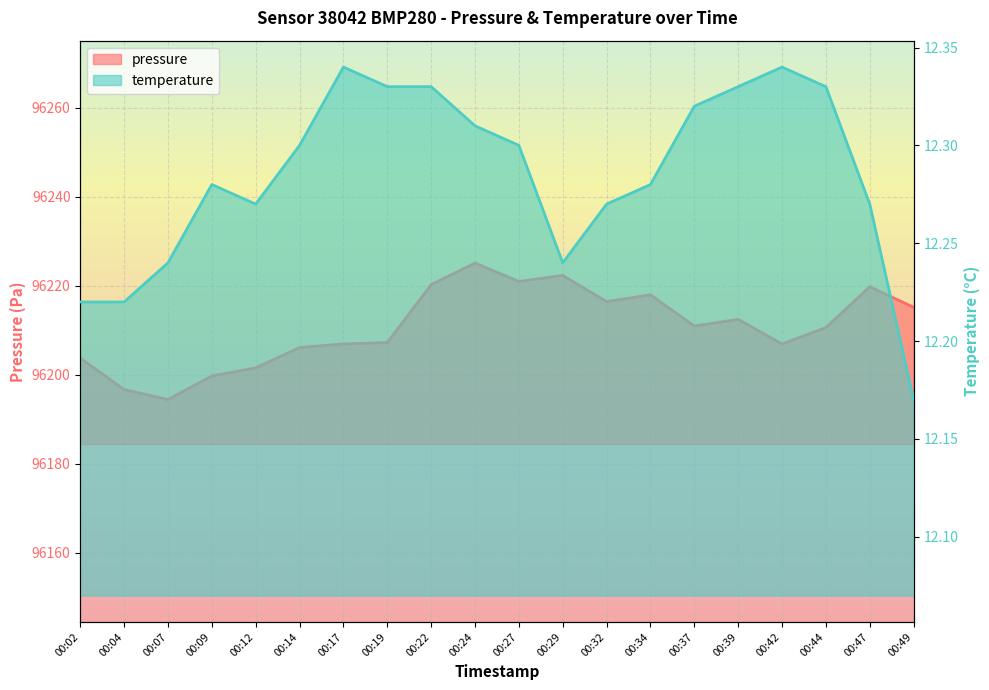

In temperature, how many points are higher than both neighbors (excluding endpoints)?

3